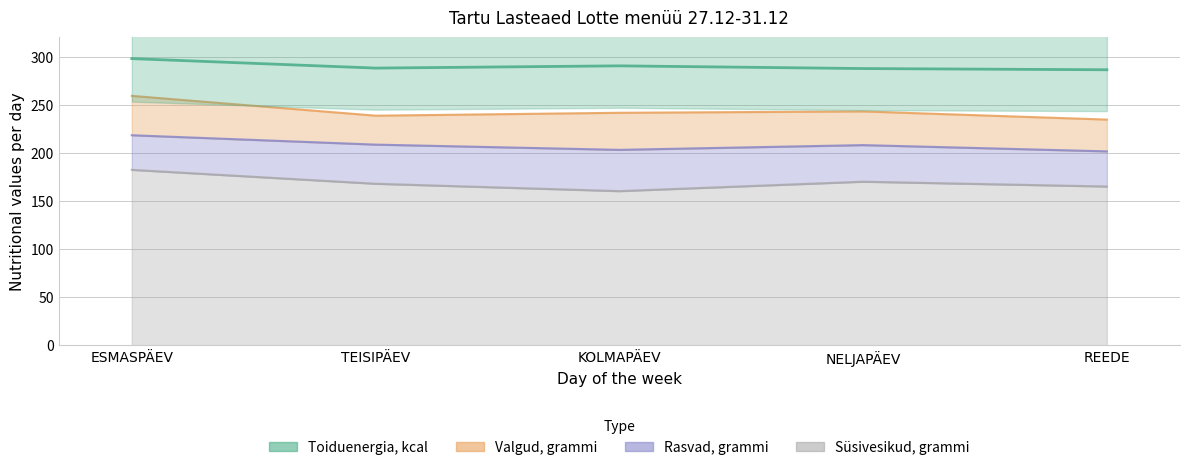

True or false: Toiduenergia, kcal and Süsivesikud, grammi cross at least once.

False